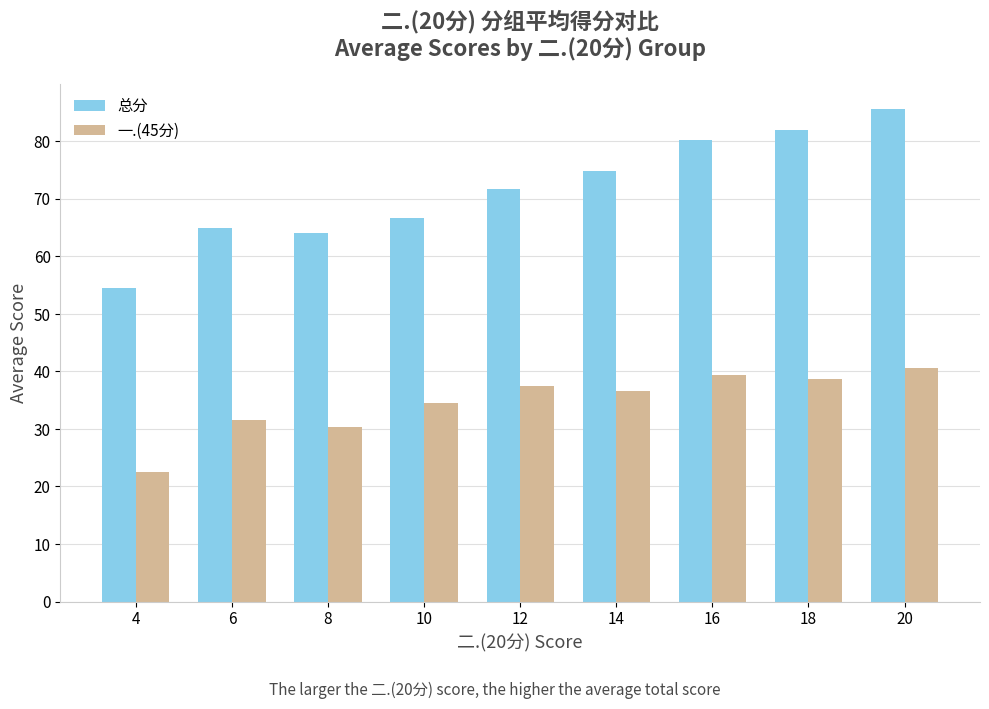

What is the maximum value for 一.(45分)?

40.5